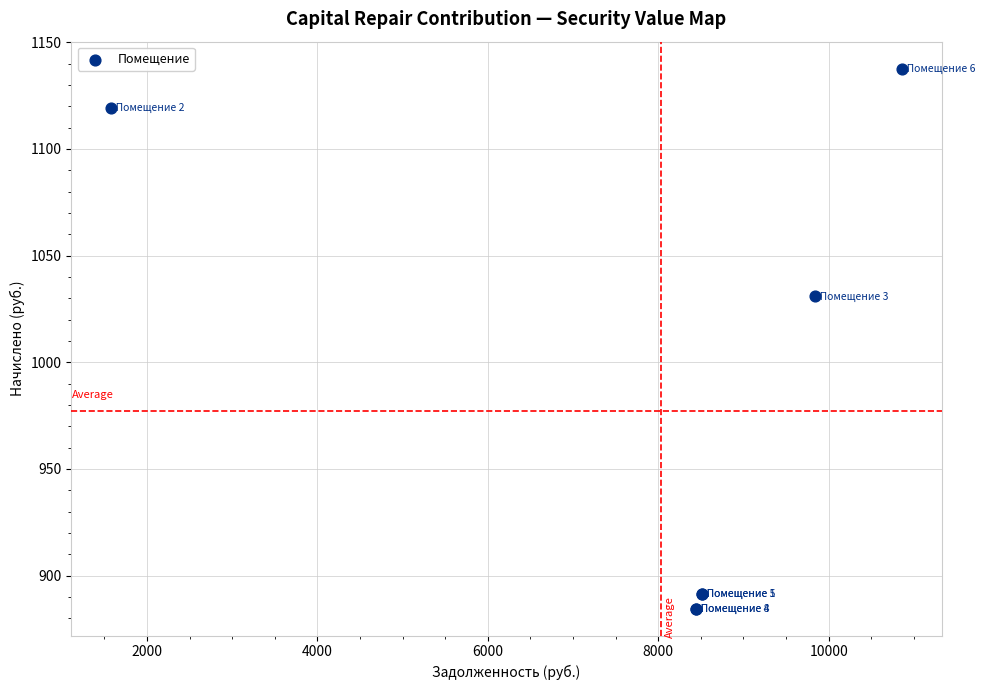

What Y value in the scatter plot is closest to 1011?

1030.8